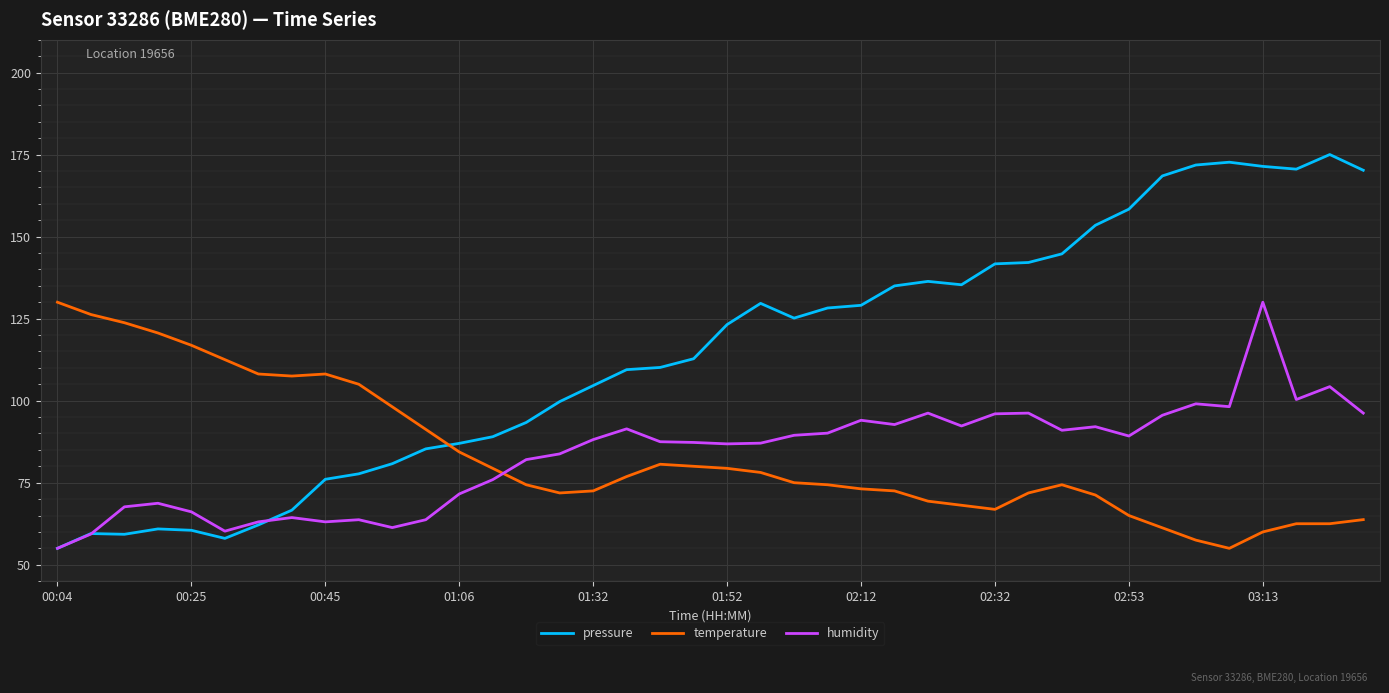

Which series has the largest range (max minus min)?

pressure